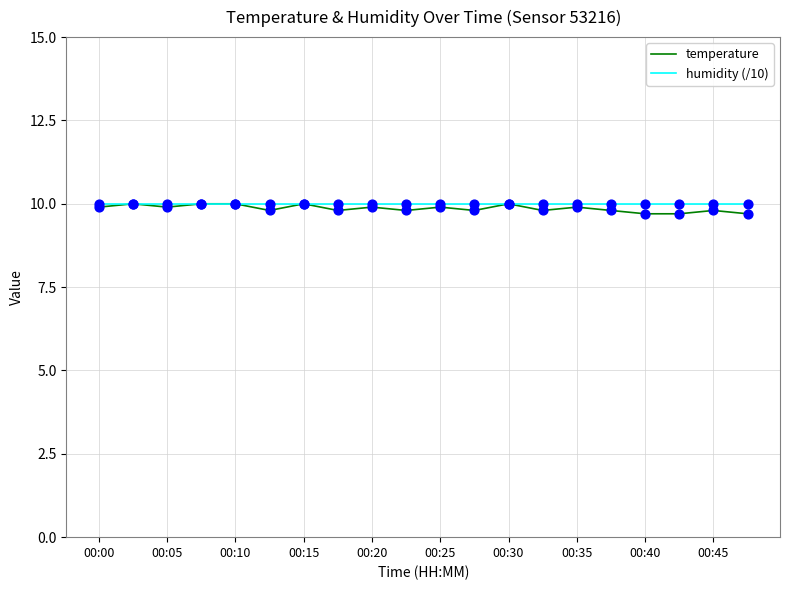

At how many categories does at least one series exceed 9?

20